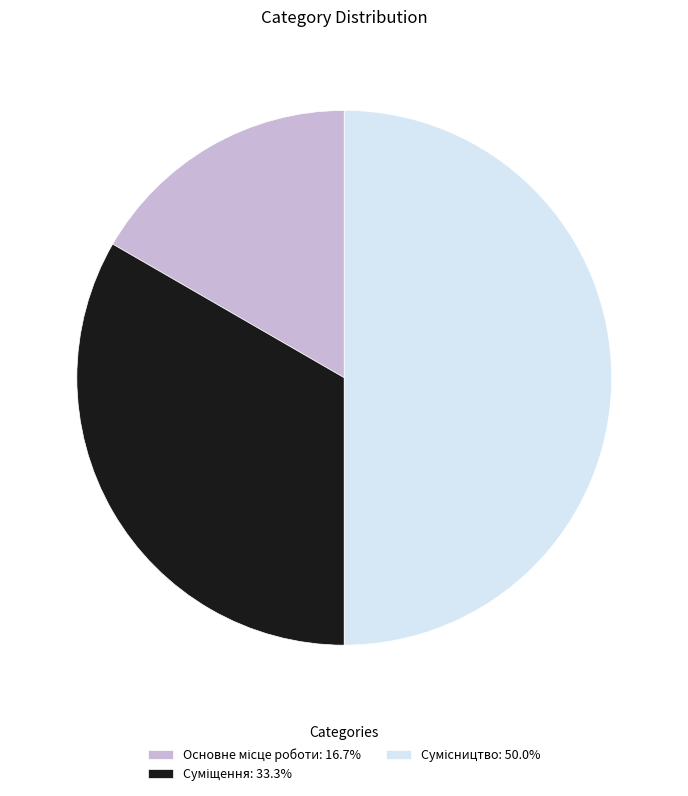

What is the change in value from Основне місце роботи to Суміщення?

+1